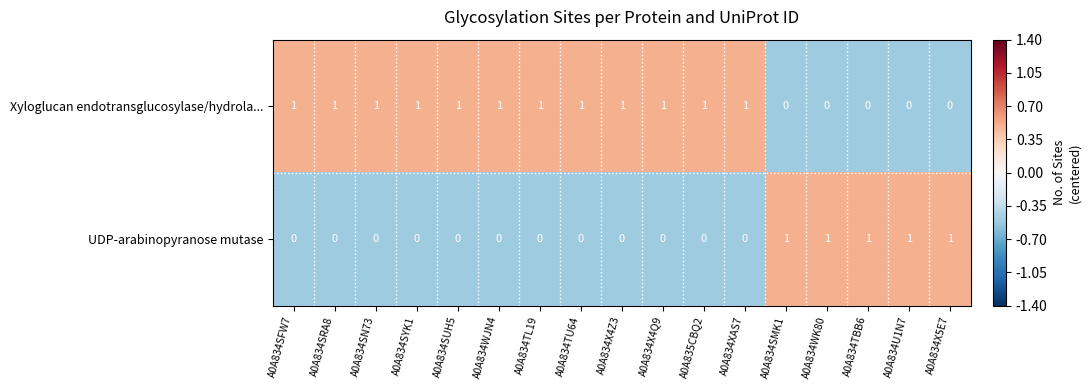

The value of UDP-arabinopyranose mutase at A0A834U1N7 is 2. True or false?

False